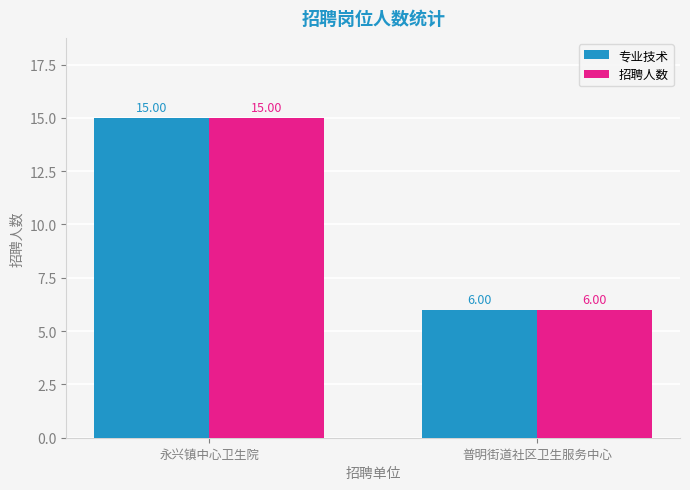

What position from the right is 永兴镇中心卫生院?

2